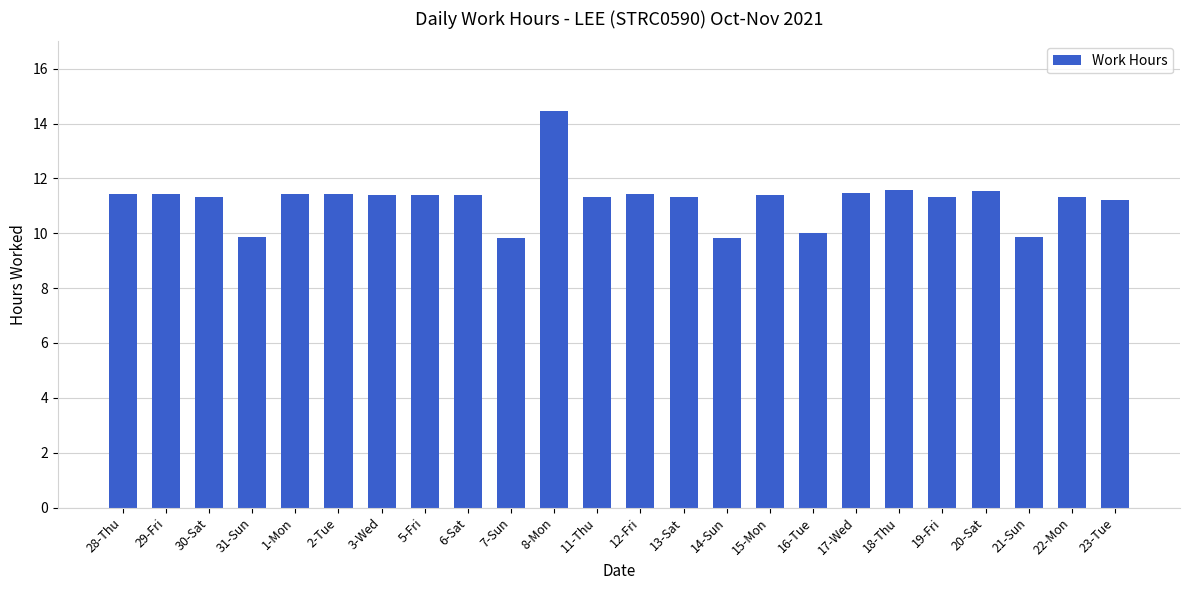

The value at 31-Sun is 9.9. True or false?

True